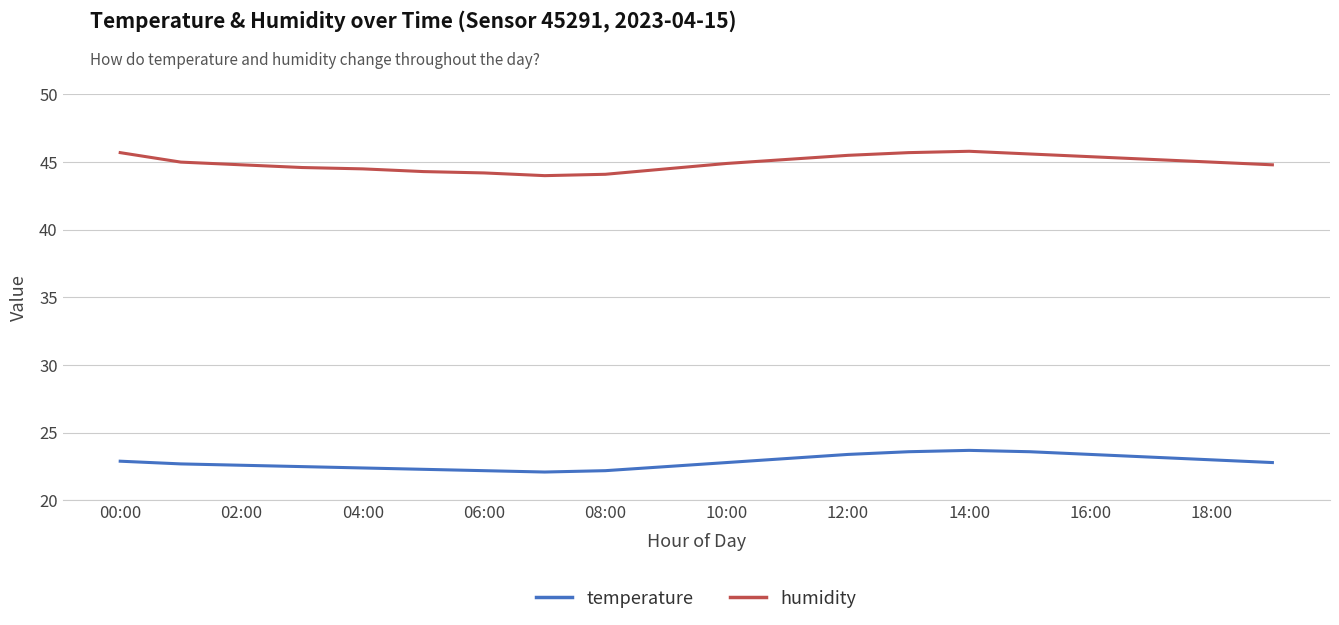

Which series has the largest range (max minus min)?

humidity